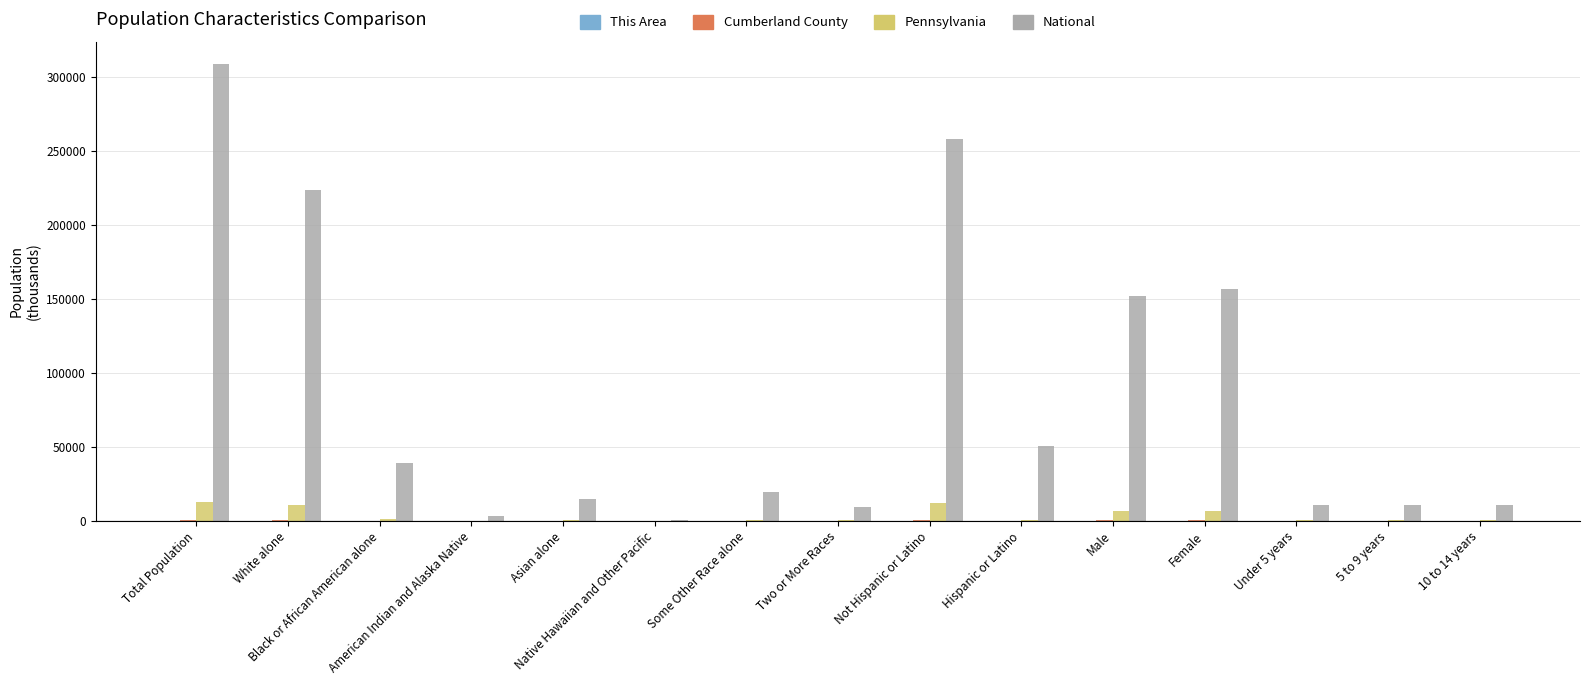

What is the sum of all National values?

1266271.1